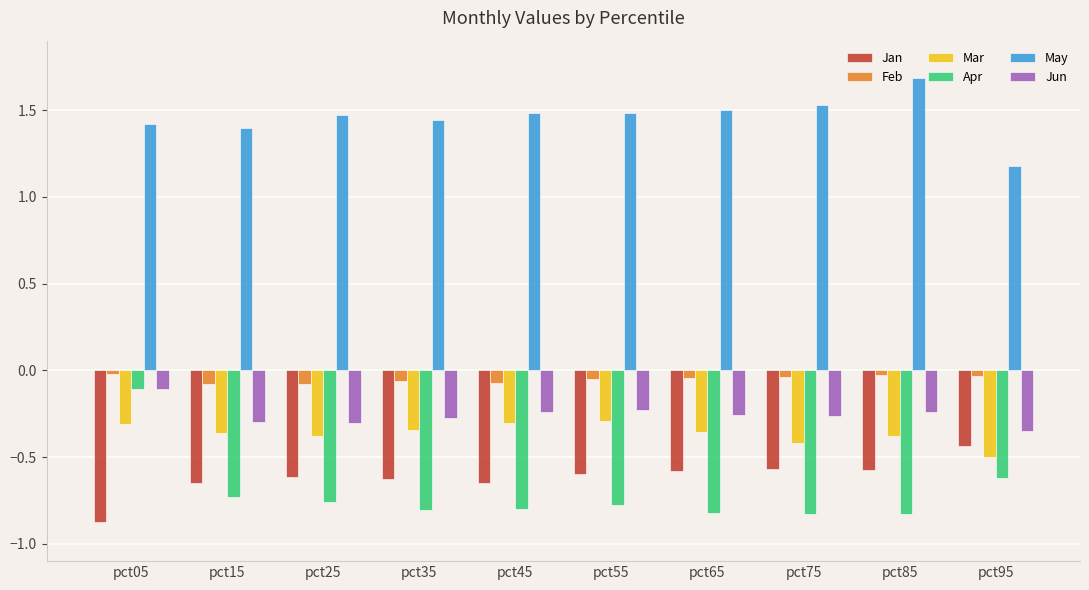

Which series has the largest range (max minus min)?

Apr